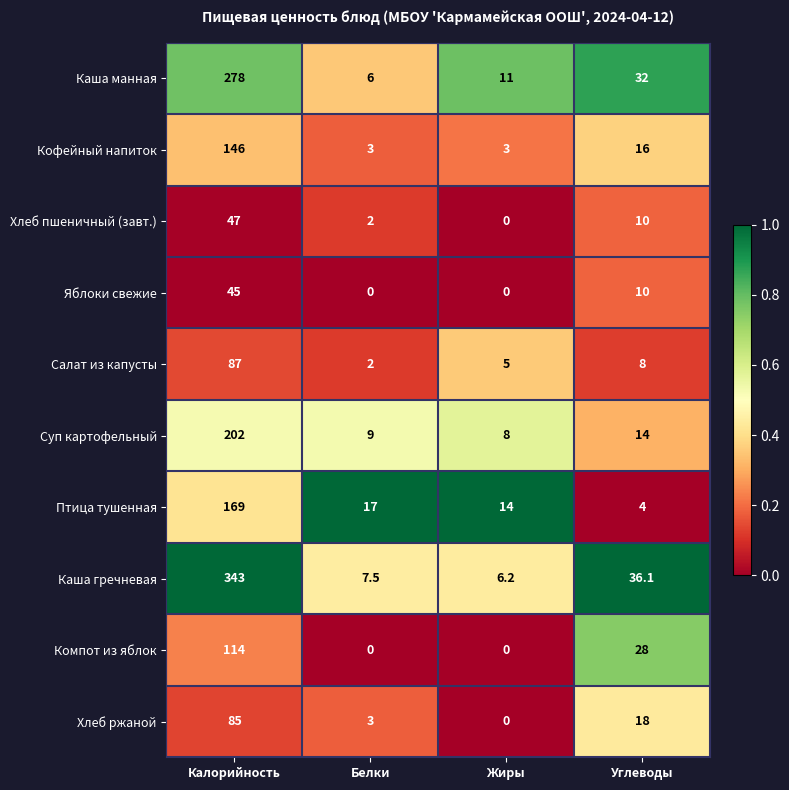

At which category is the sum across all series the highest?

Калорийность